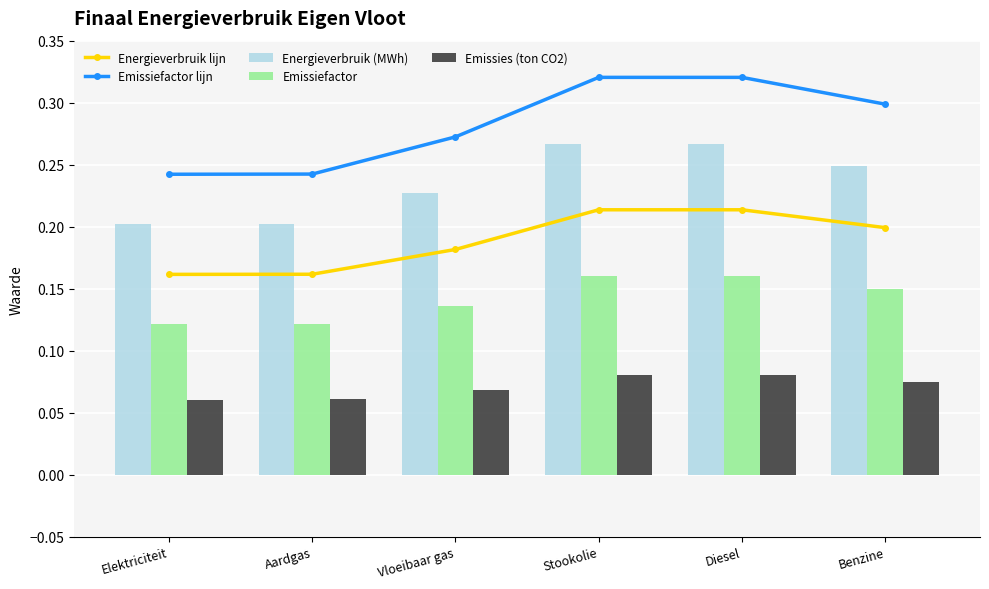

Reading left to right, what are all the values shown in this chart?

Energieverbruik lijn: Elektriciteit=0.2	Aardgas=0.2	Vloeibaar gas=0.2	Stookolie=0.2	Diesel=0.2	Benzine=0.2
Emissiefactor lijn: Elektriciteit=0.2	Aardgas=0.2	Vloeibaar gas=0.3	Stookolie=0.3	Diesel=0.3	Benzine=0.3
Energieverbruik (MWh): Elektriciteit=0.2	Aardgas=0.2	Vloeibaar gas=0.2	Stookolie=0.3	Diesel=0.3	Benzine=0.2
Emissiefactor: Elektriciteit=0.1	Aardgas=0.1	Vloeibaar gas=0.1	Stookolie=0.2	Diesel=0.2	Benzine=0.1
Emissies (ton CO2): Elektriciteit=0.1	Aardgas=0.1	Vloeibaar gas=0.1	Stookolie=0.1	Diesel=0.1	Benzine=0.1